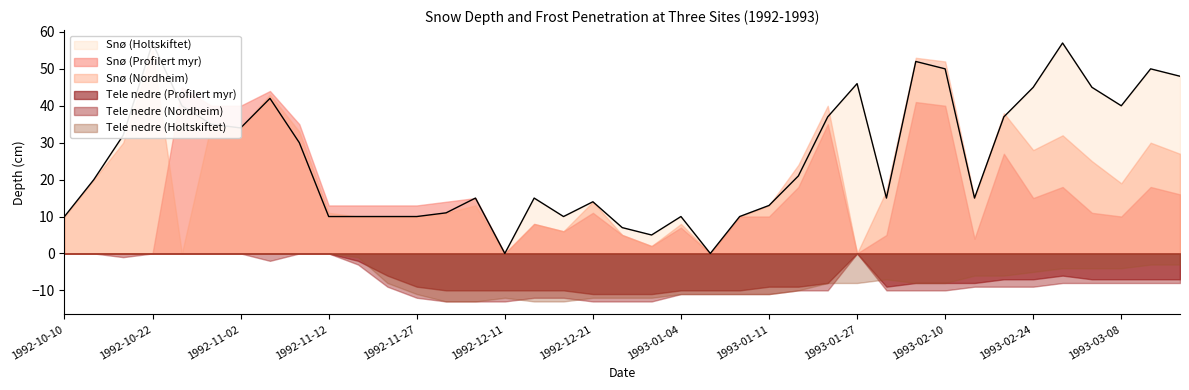

Is it true that Snø (Profilert myr) equals 10 at 1993-01-06?

True